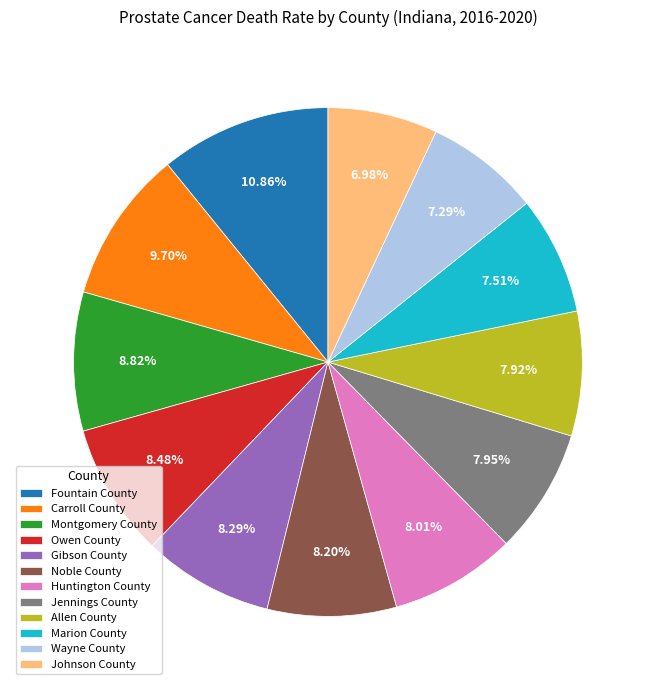

Combined, what portion of the pie is Montgomery County and Fountain County?

19.7%